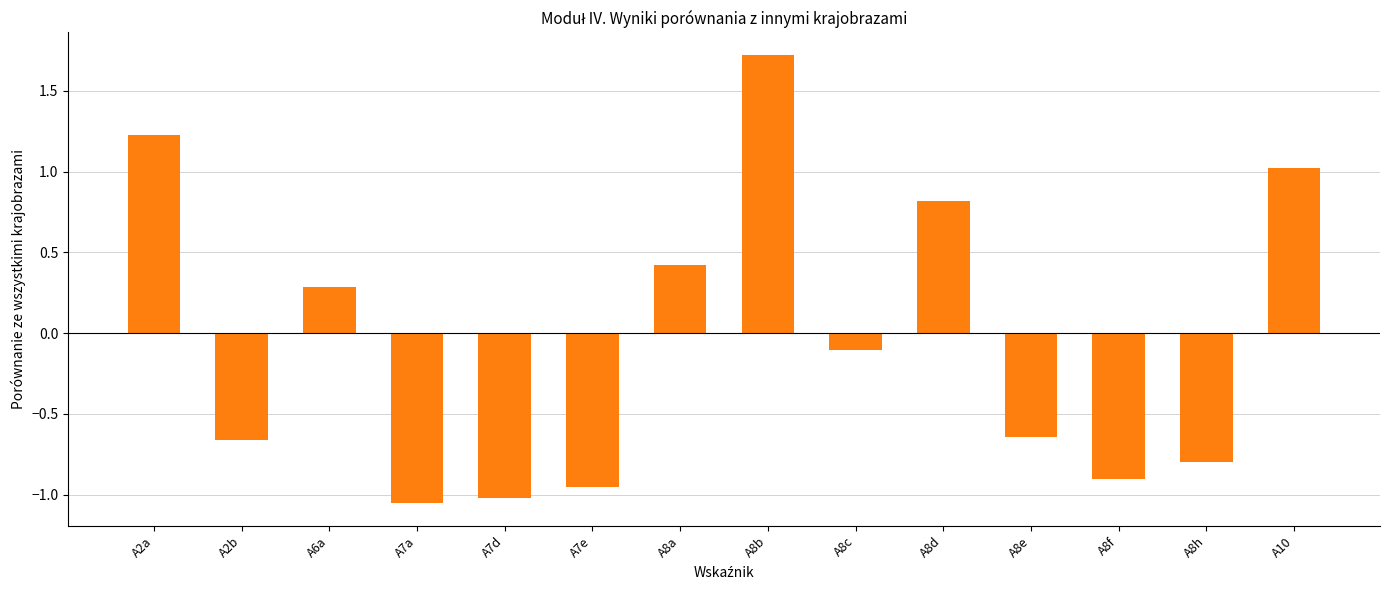

What position from the right is A10?

1